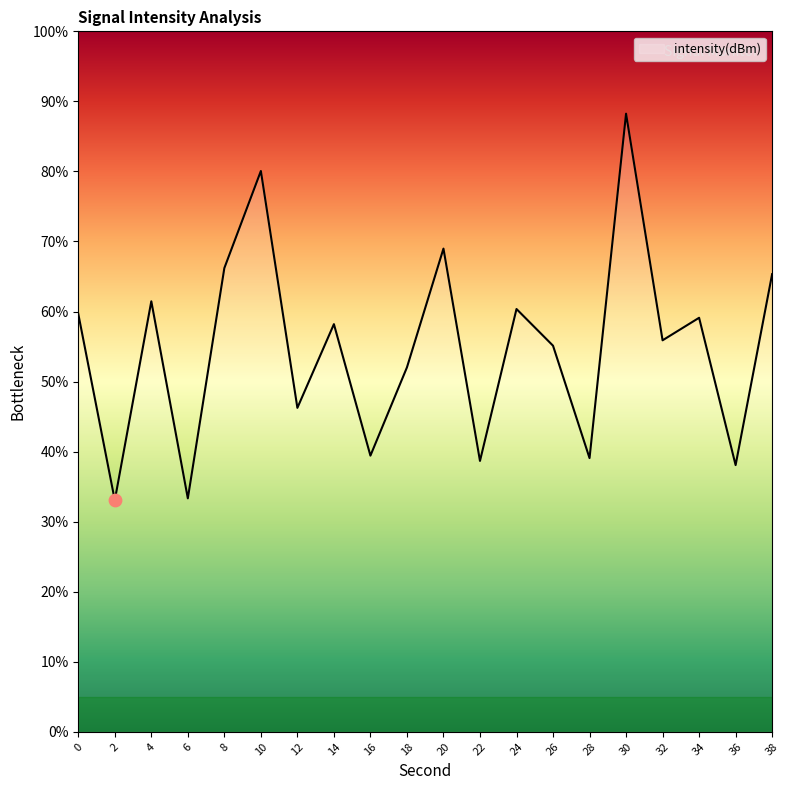

What is the change in value from 22 to 28?

+0.4